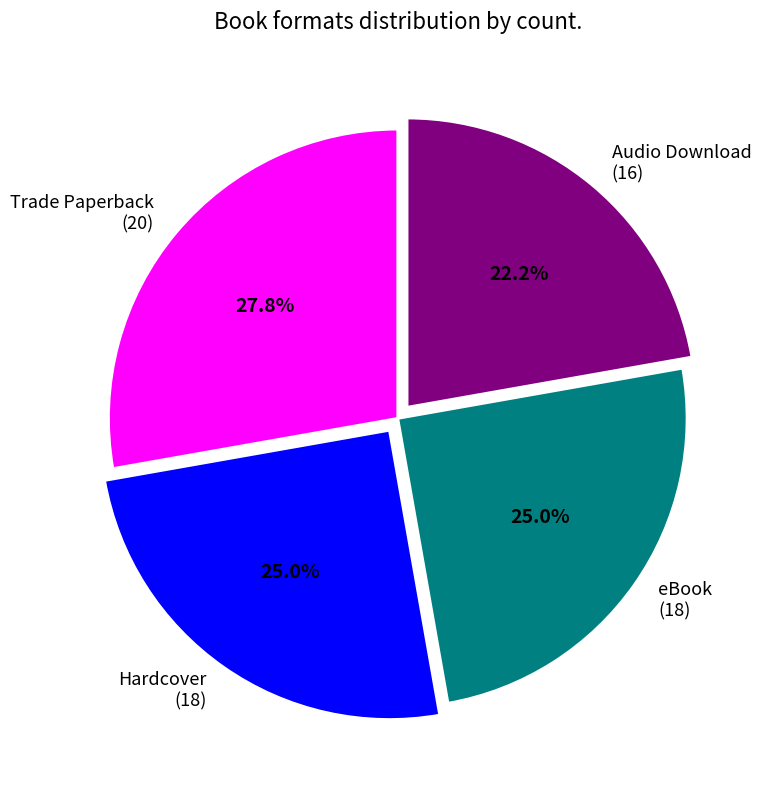

Which category has the smallest portion of the pie?

Audio Download